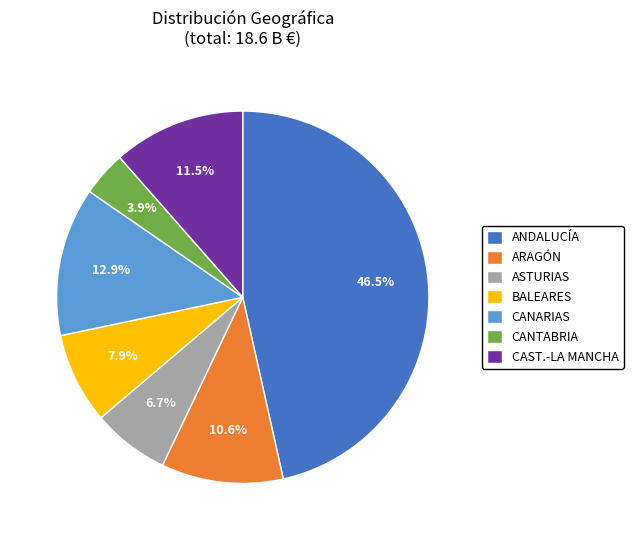

Which slice is the largest?

ANDALUCÍA